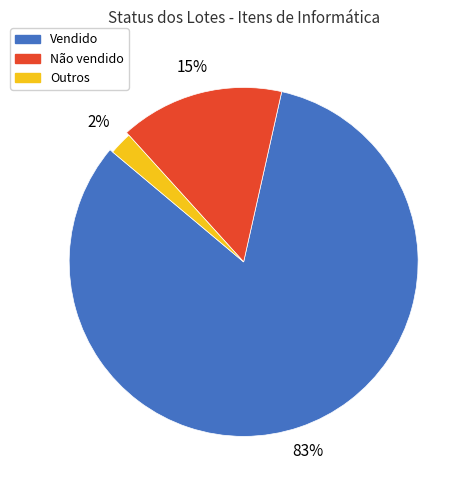

Is there a majority slice in this chart?

Yes